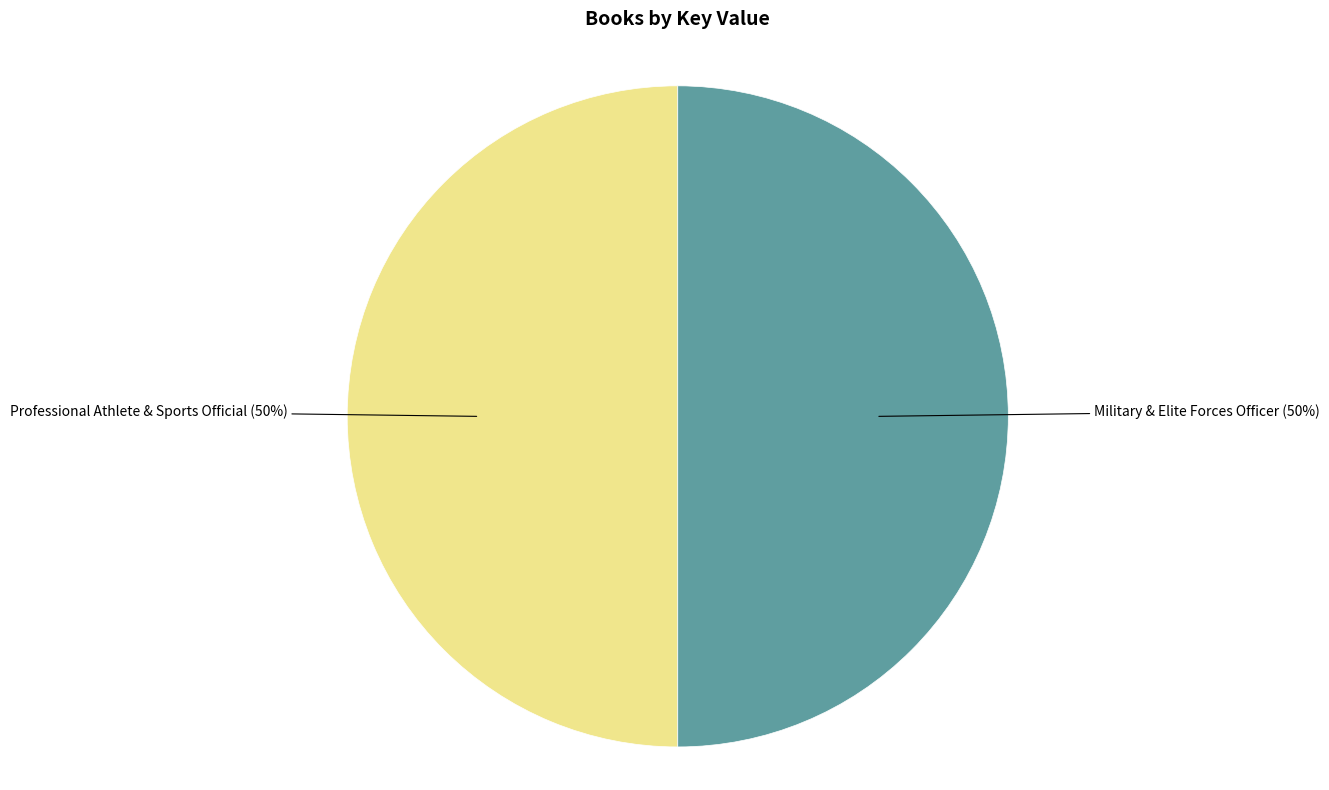

To the nearest percent, what is the combined percentage of Military & Elite Forces Officer and Professional Athlete & Sports Official?

100%